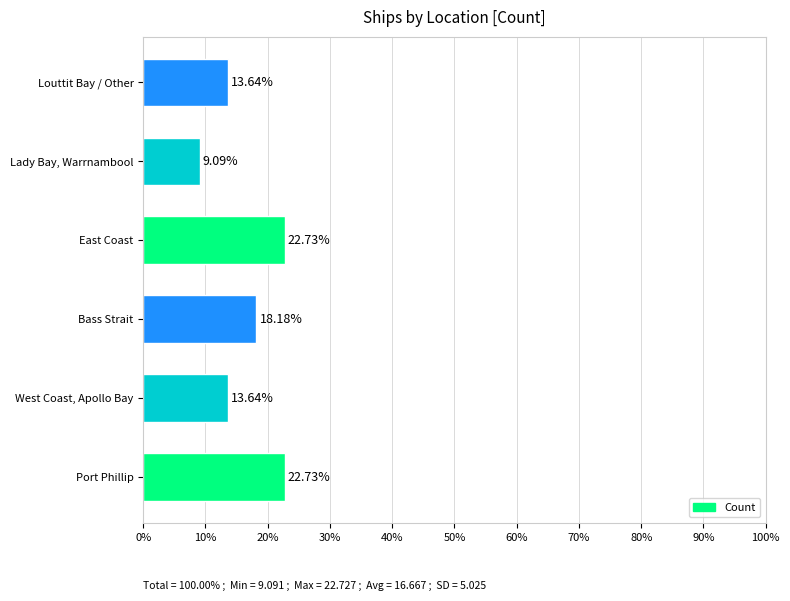

What is the change in value from Bass Strait to Louttit Bay / Other?

-4.5